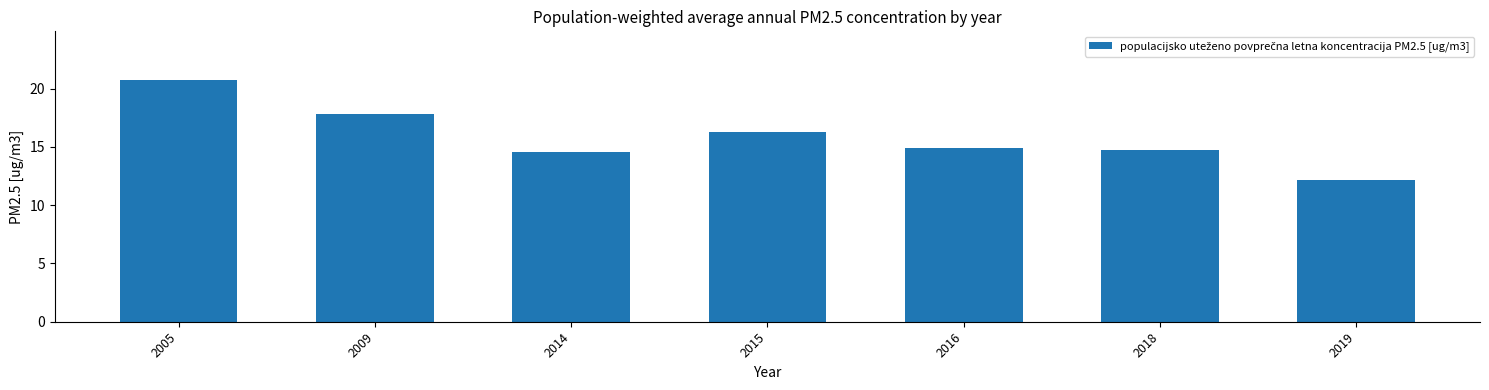

Count the number of values greater than 14.

6